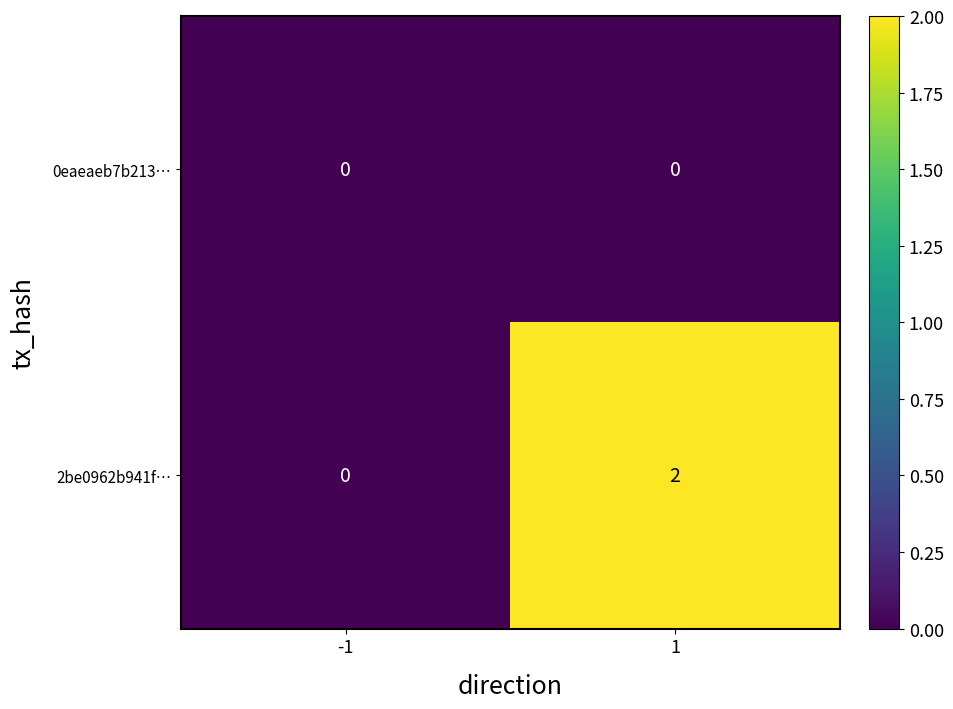

At 1, list the series in order from largest to smallest.

2be0962b941f…, 0eaeaeb7b213…